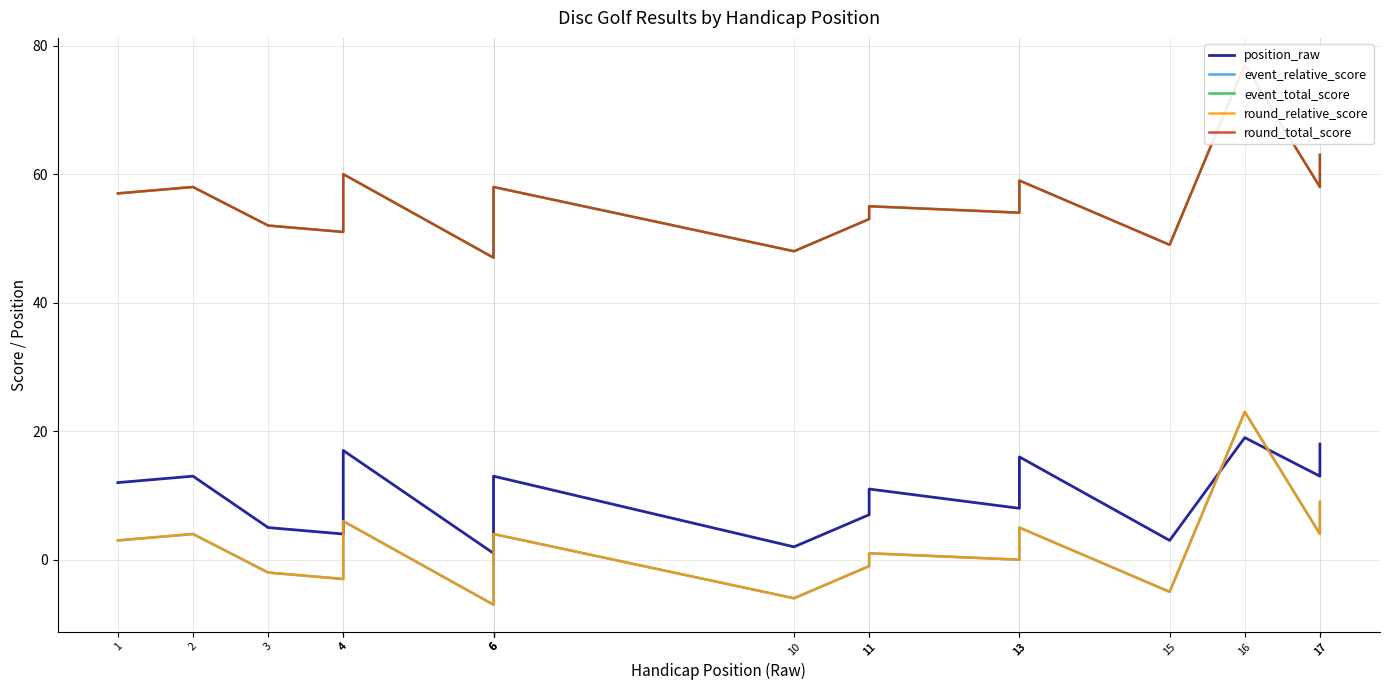

Where is the first local maximum for event_total_score?

2